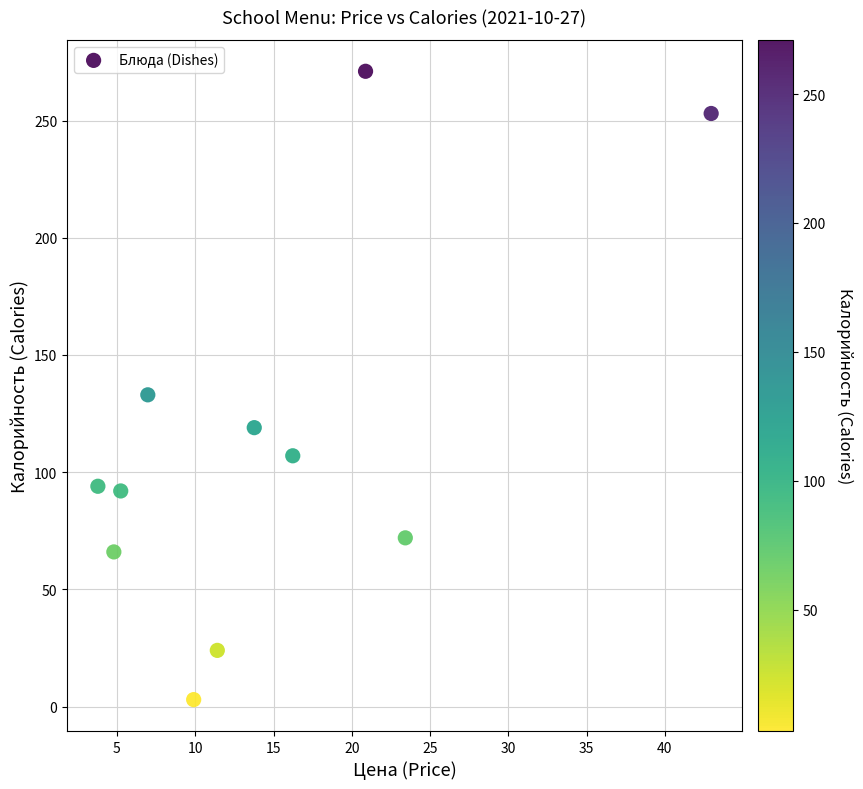

What Y value in the scatter plot is closest to 137?

133